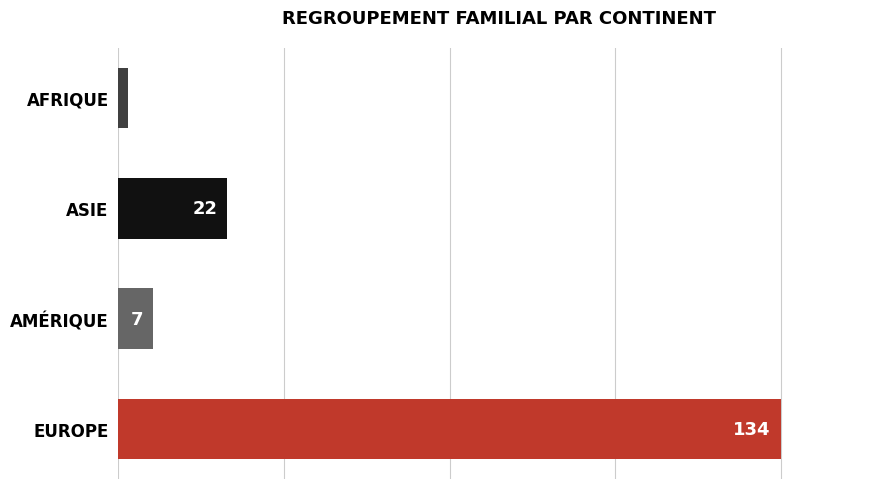

True or false: the data shows 22 at ASIE.

True